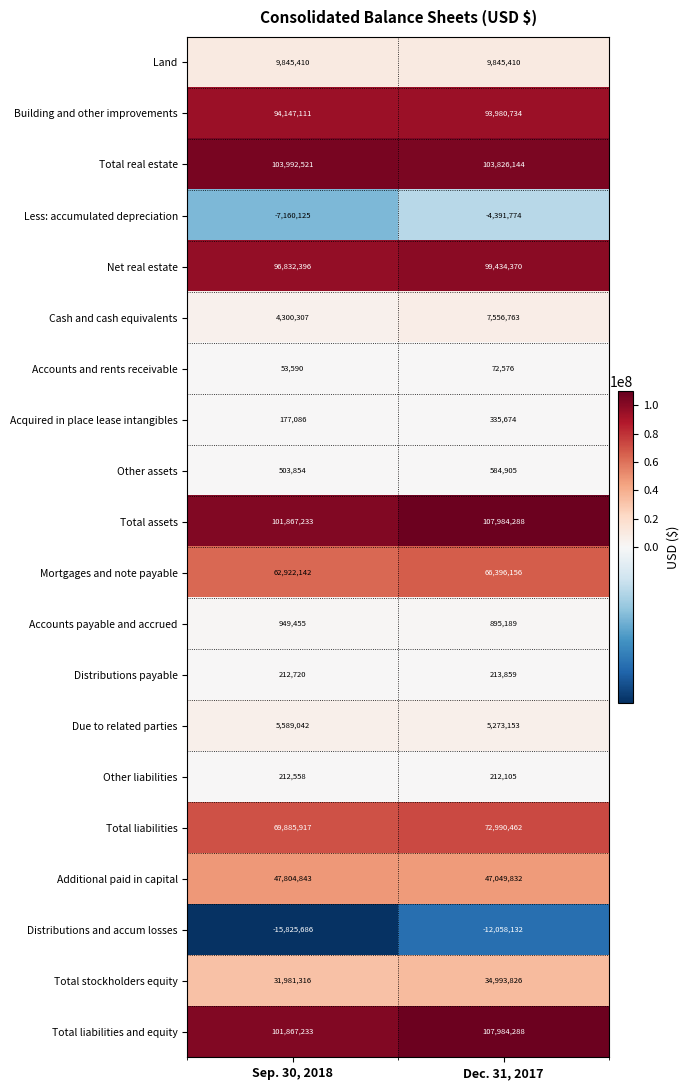

Rank the categories by Due to related parties value from lowest to highest.

Dec. 31, 2017, Sep. 30, 2018